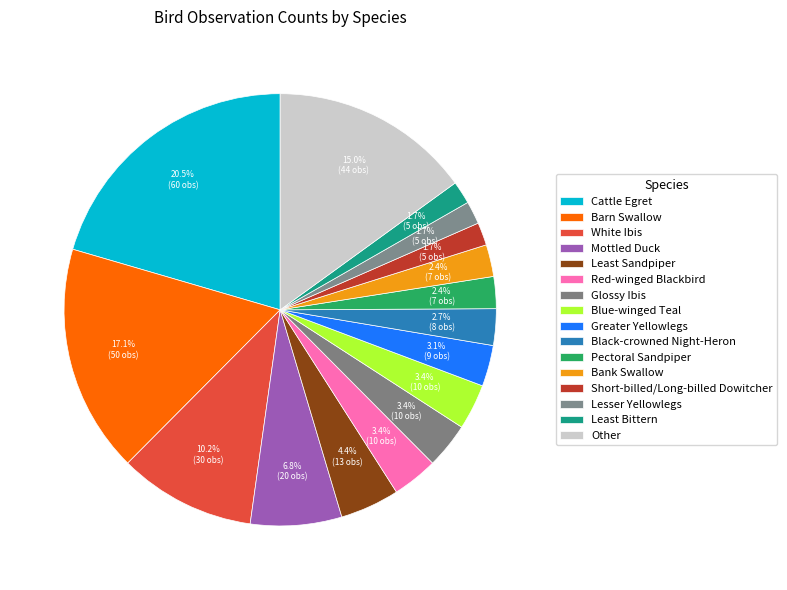

How many slices are in this pie chart?

16